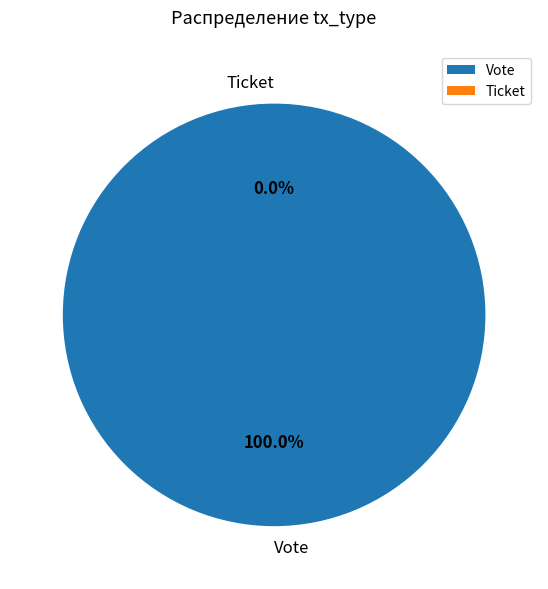

Which slice is the smallest?

Ticket